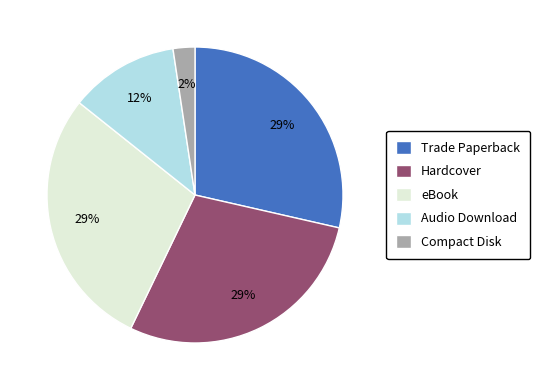

Does Hardcover account for over 50% of the chart?

No